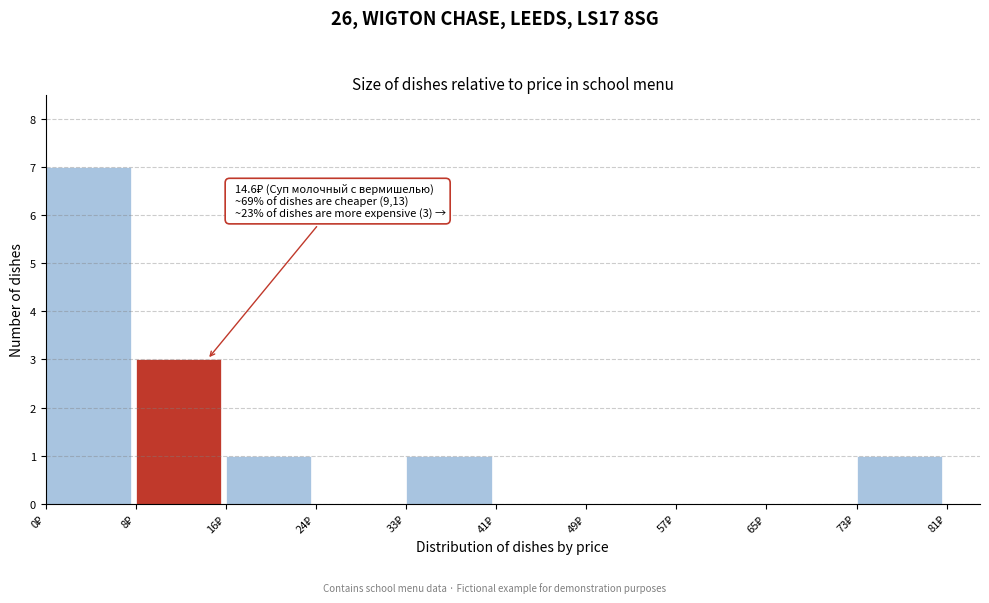

Which range on the x-axis has the tallest bar?

0 to 8